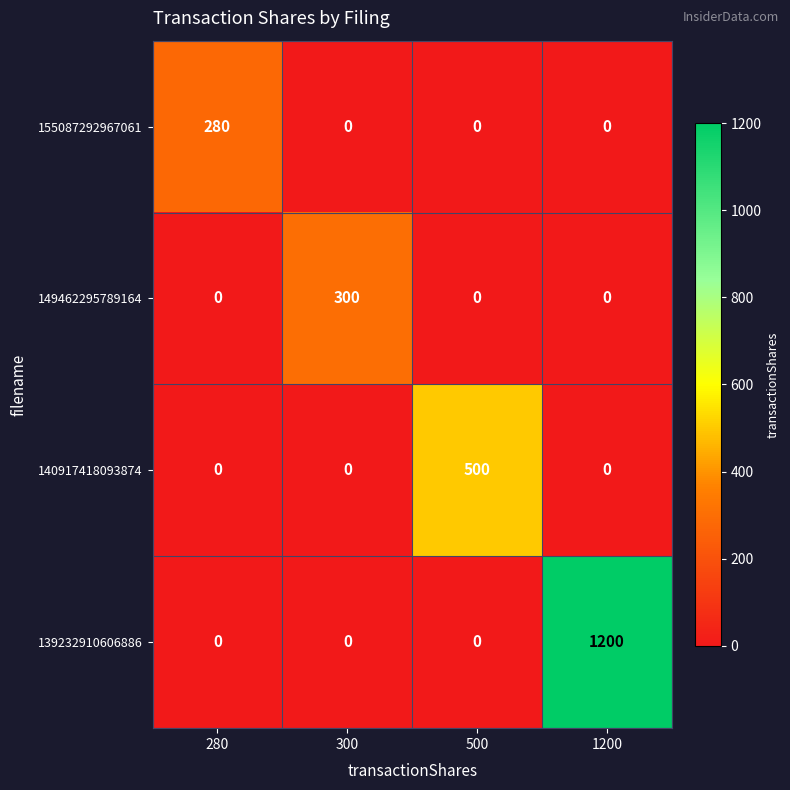

Count the 155087292967061 values in the range 0 to 280.

4